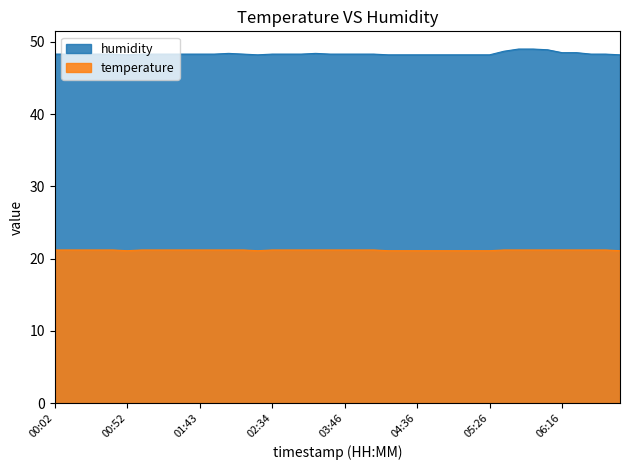

List the series in order of their overall mean, highest first.

humidity, temperature